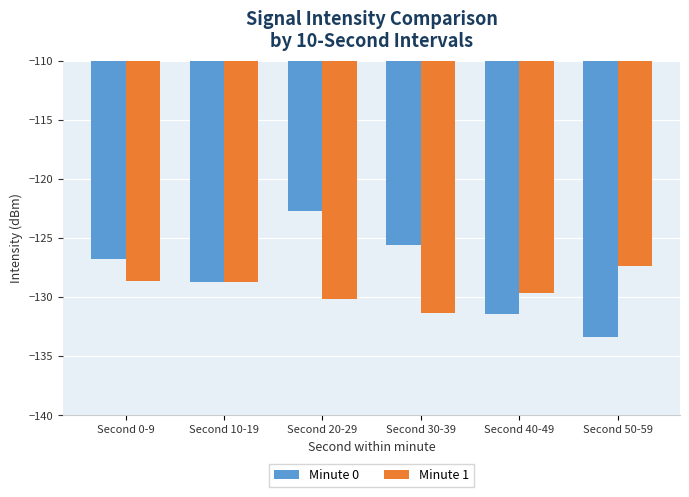

Read the Minute 1 value at Second 50-59.

-127.3